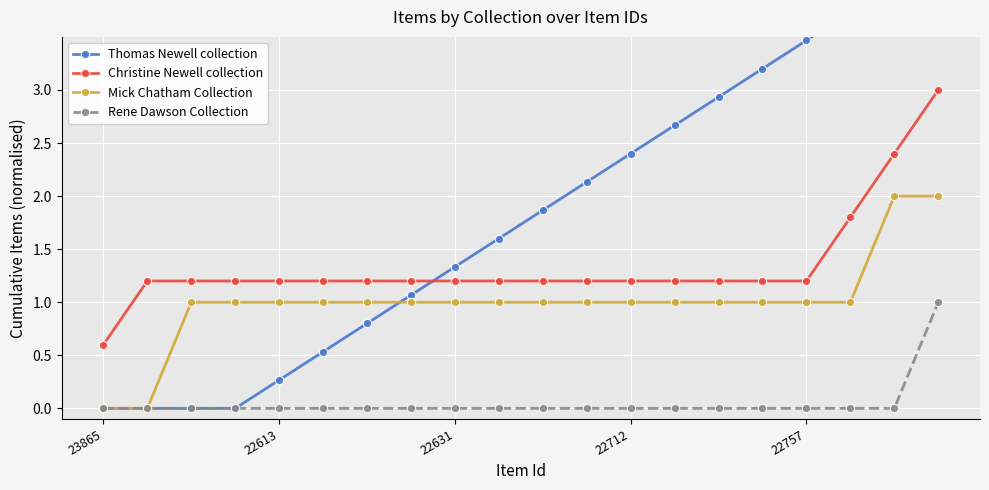

The Rene Dawson Collection series shows 0.0 at 22631. True or false?

True